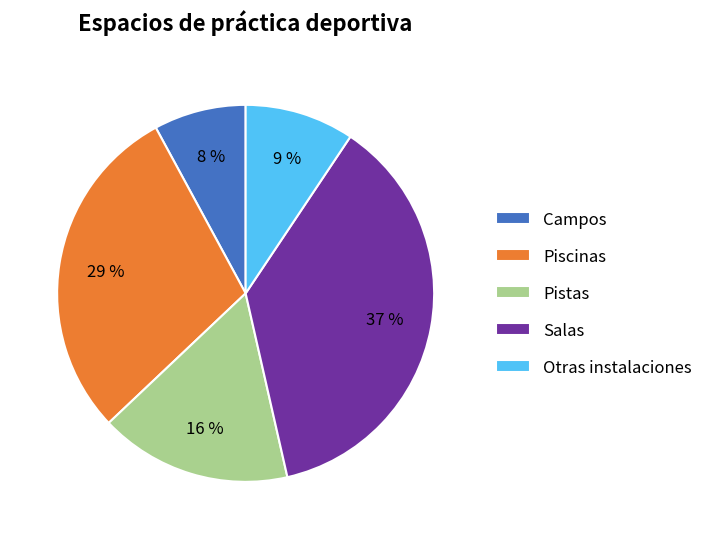

To the nearest percent, what portion does Otras instalaciones represent?

9%